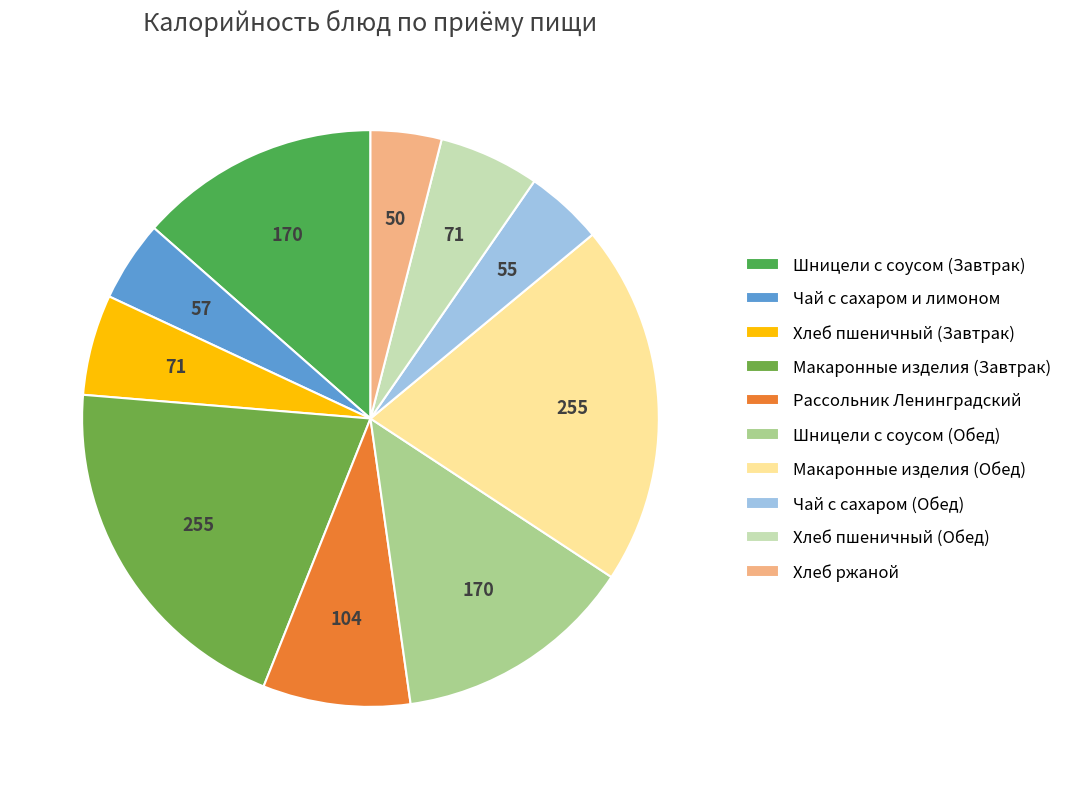

What is the change in value from Шницели с соусом (Завтрак) to Хлеб ржаной?

-120